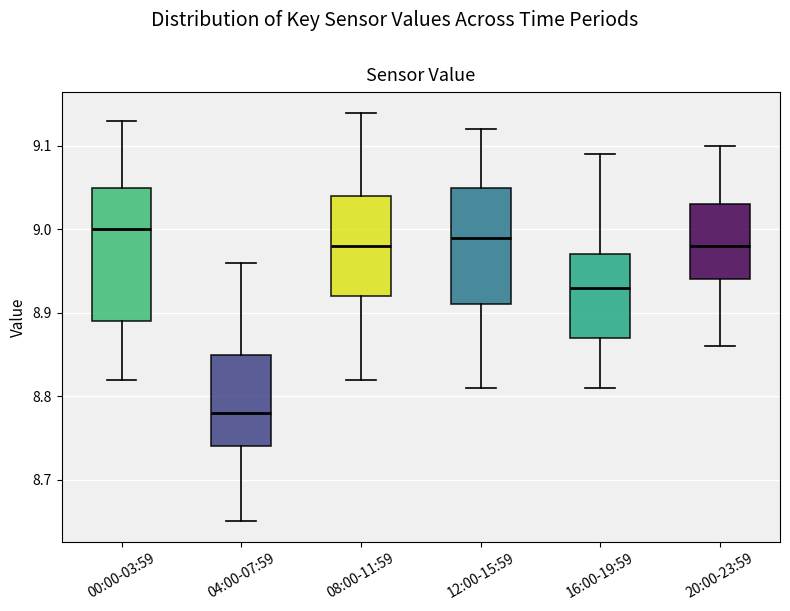

Reading left to right, transcribe this box plot: for each box, give where its median line is, the range the box spans, and where its two whiskers end, as read against the y-axis. The values are not printed on the chart, so give them approximately, as read against the axis.

00:00-03:59: median 9.00, box 8.89 to 9.05, whiskers 8.82 to 9.13
04:00-07:59: median 8.78, box 8.74 to 8.85, whiskers 8.65 to 8.96
08:00-11:59: median 8.98, box 8.92 to 9.04, whiskers 8.82 to 9.14
12:00-15:59: median 8.99, box 8.91 to 9.05, whiskers 8.81 to 9.12
16:00-19:59: median 8.93, box 8.87 to 8.97, whiskers 8.81 to 9.09
20:00-23:59: median 8.98, box 8.94 to 9.03, whiskers 8.86 to 9.10